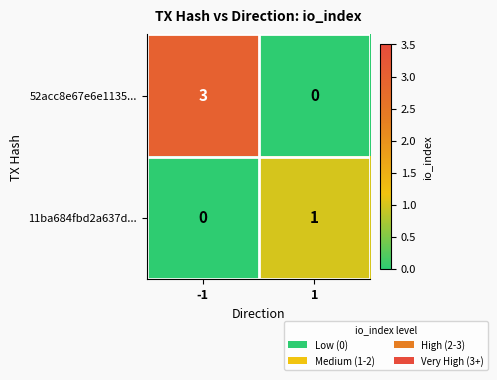

Rank the series by their average value, from highest to lowest.

52acc8e67e6e1135..., 11ba684fbd2a637d...